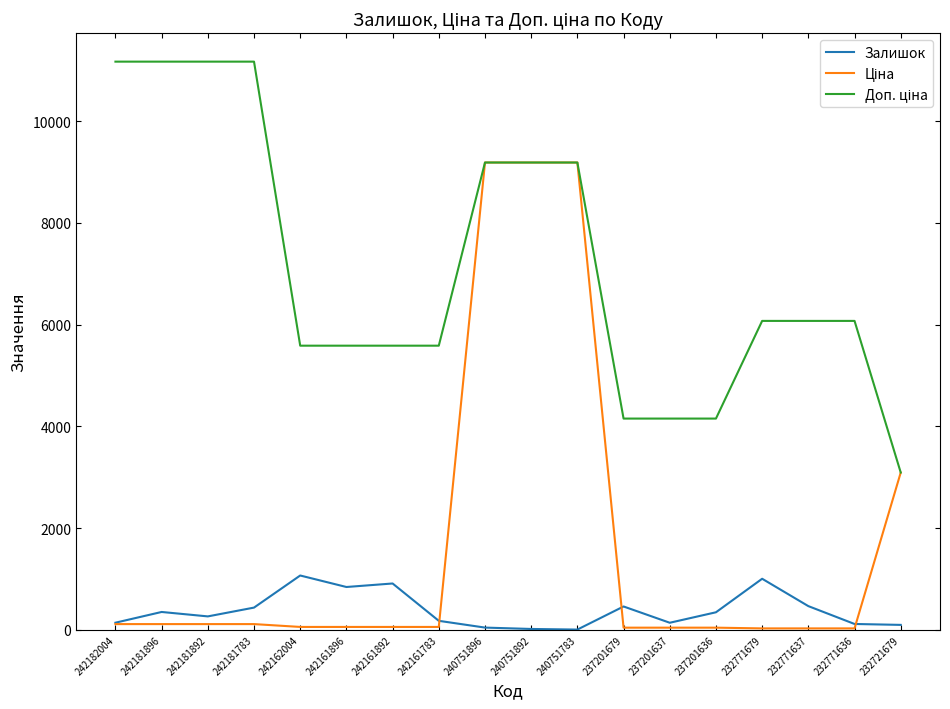

The Залишок series shows 1067.0 at 242162004. True or false?

True